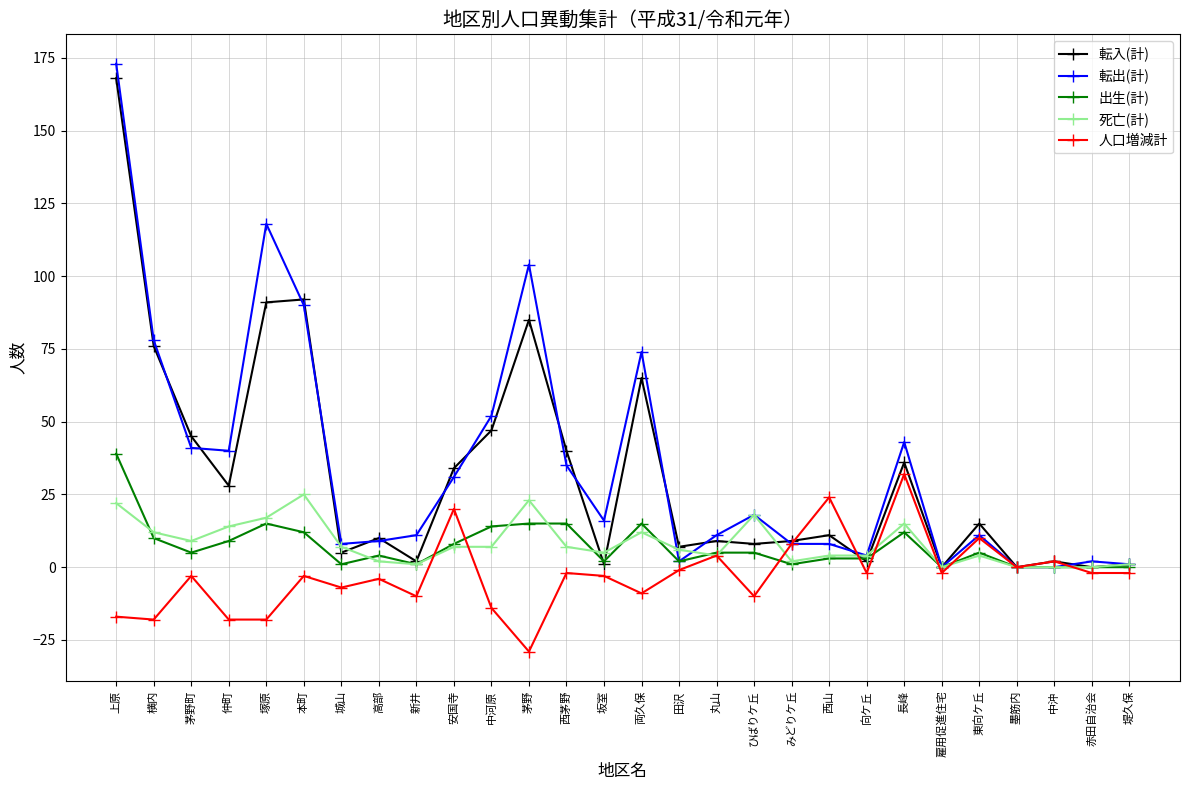

Reading right to left, extract all data points from this chart.

転入(計): 1	0	2	0	15	0	36	2	11	9	8	9	7	65	1	40	85	47	34	2	10	5	92	91	28	45	76	168
転出(計): 1	2	0	0	11	0	43	4	8	8	18	11	2	74	16	35	104	52	31	11	9	8	90	118	40	41	78	173
出生(計): 0	0	0	0	5	0	12	3	3	1	5	5	2	15	2	15	15	14	8	1	4	1	12	15	9	5	10	39
死亡(計): 1	0	0	0	4	0	15	4	4	2	18	4	6	12	5	7	23	7	7	1	2	7	25	17	14	9	12	22
人口増減計: -2	-2	2	0	10	-2	32	-2	24	8	-10	4	-1	-9	-3	-2	-29	-14	20	-10	-4	-7	-3	-18	-18	-3	-18	-17